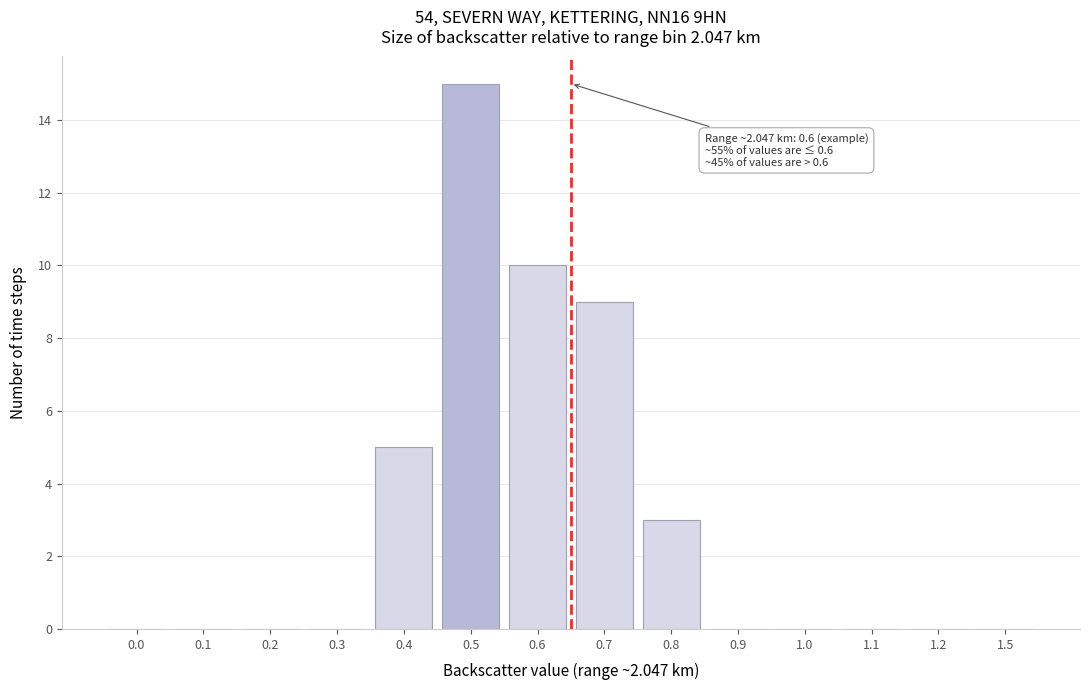

Reading left to right, transcribe all the data shown in this chart.

0.0=0	0.1=0	0.2=0	0.3=0	0.4=5	0.5=15	0.6=10	0.7=9	0.8=3	0.9=0	1.0=0	1.1=0	1.2=0	1.5=0